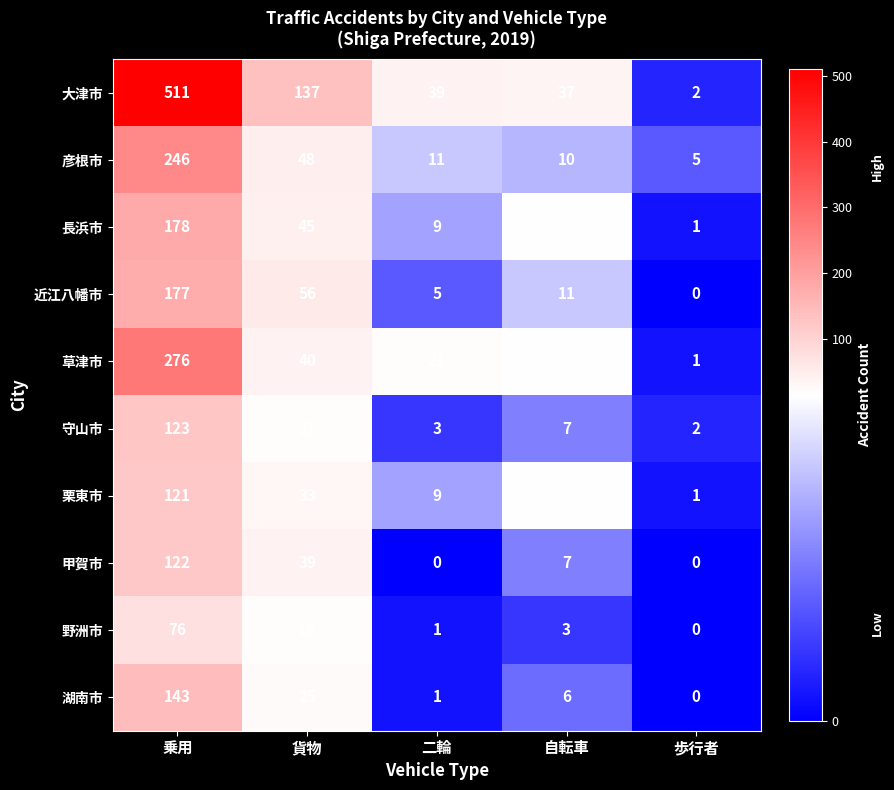

Count the number of data series in this chart.

10